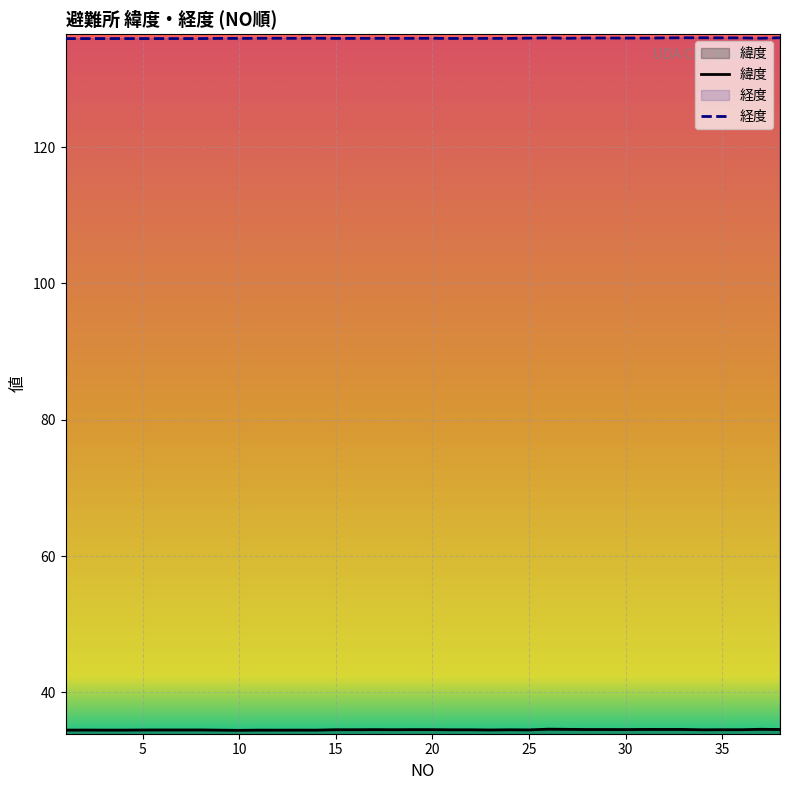

At which category is the sum across all series the highest?

26